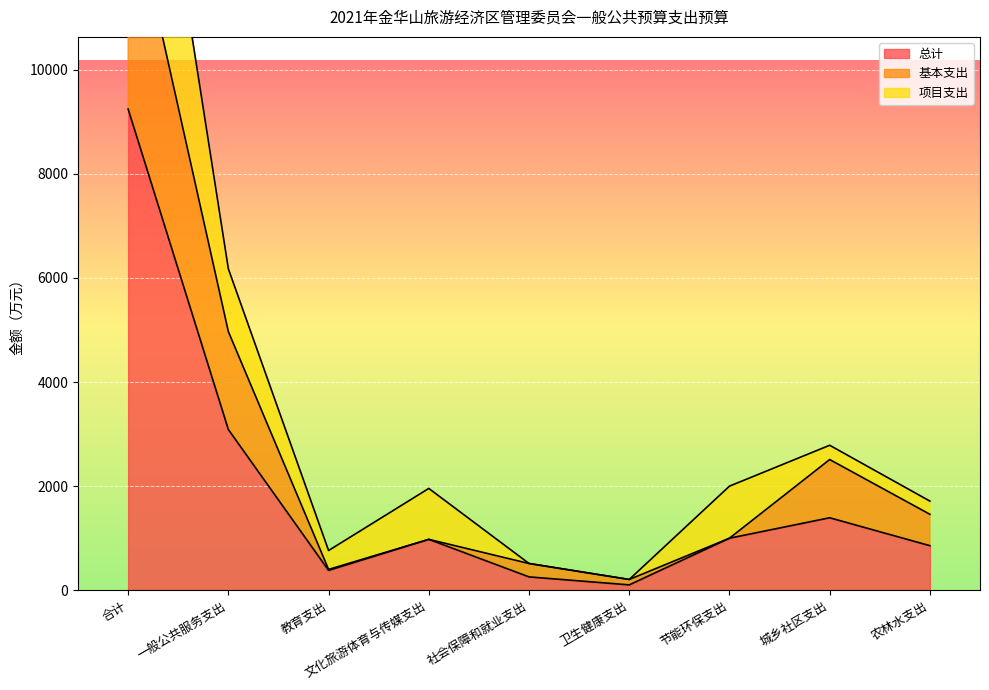

The value of 总计 at 节能环保支出 is 1000.0. True or false?

True